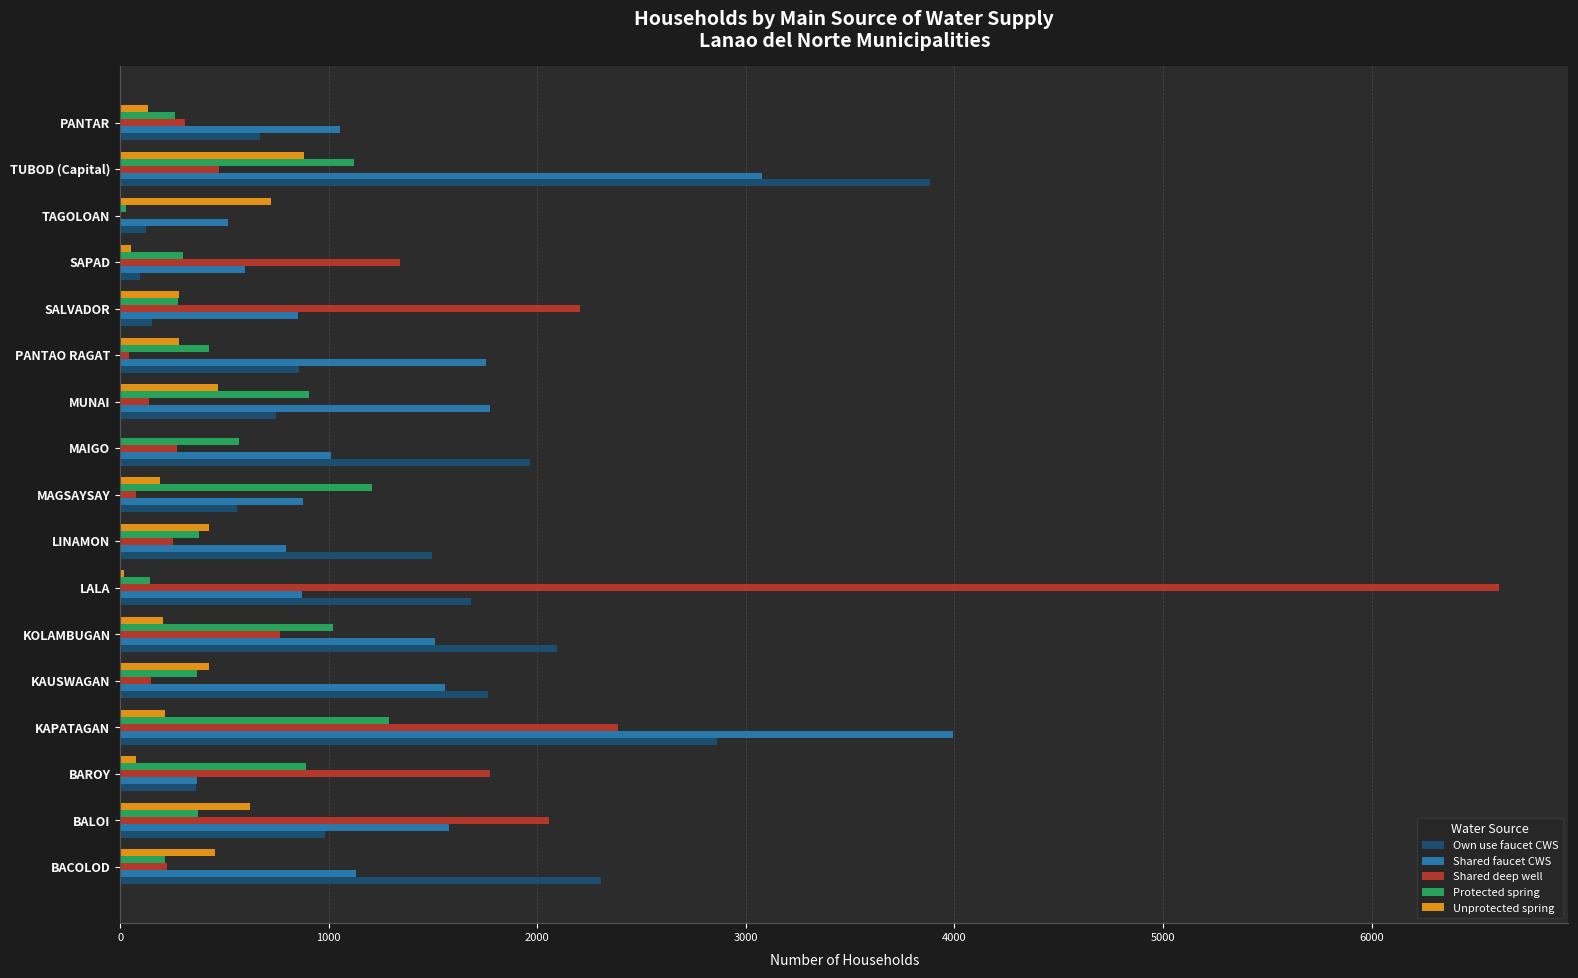

How many distinct data groups are displayed?

5